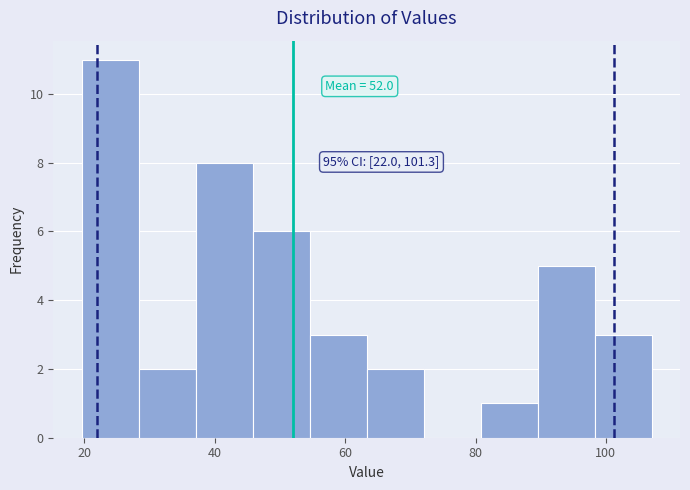

Which range on the x-axis has the tallest bar?

20 to 28